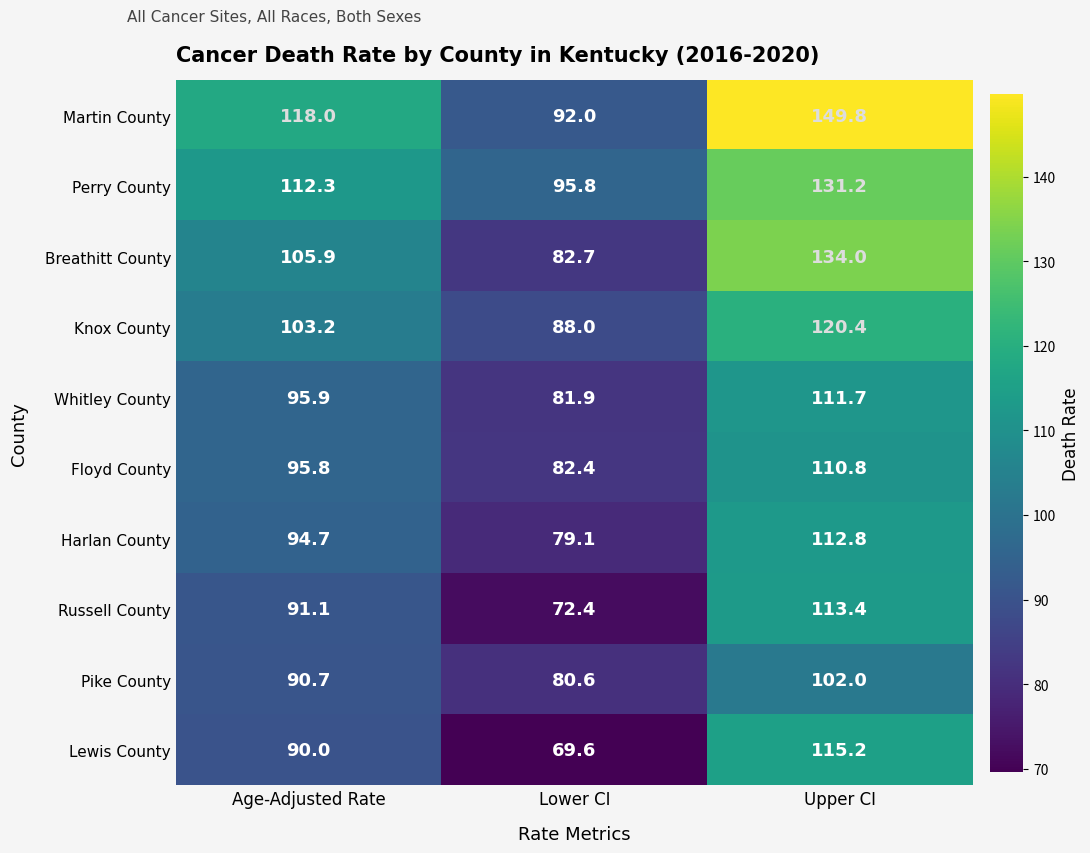

Which label corresponds to the smallest value in the chart?

Lower CI